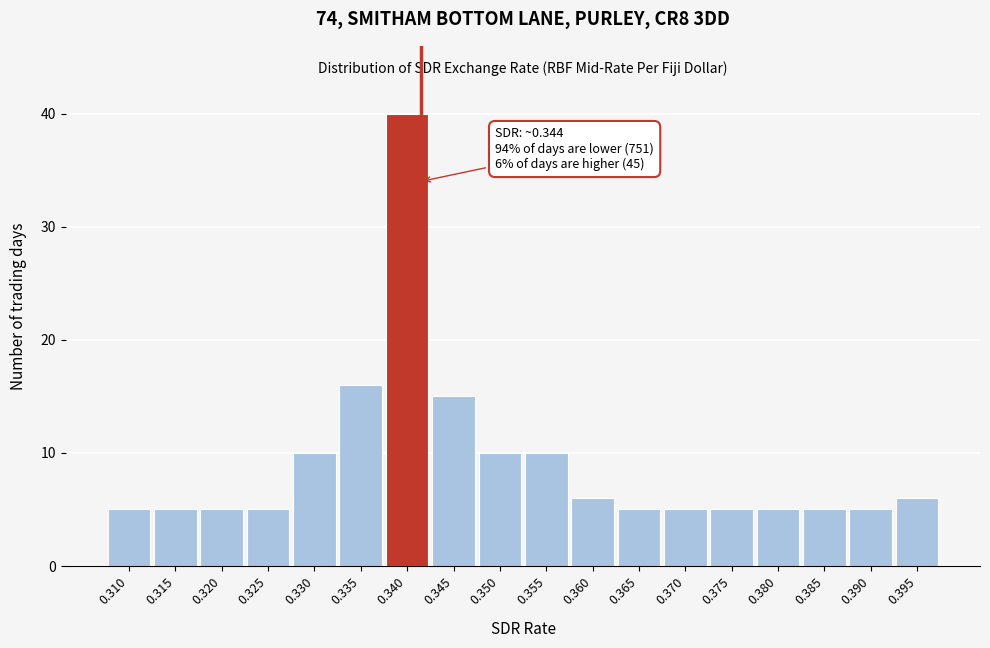

Reading right to left, list all the values displayed in this chart.

0.395=6	0.390=5	0.385=5	0.380=5	0.375=5	0.370=5	0.365=5	0.360=6	0.355=10	0.350=10	0.345=15	0.340=40	0.335=16	0.330=10	0.325=5	0.320=5	0.315=5	0.310=5